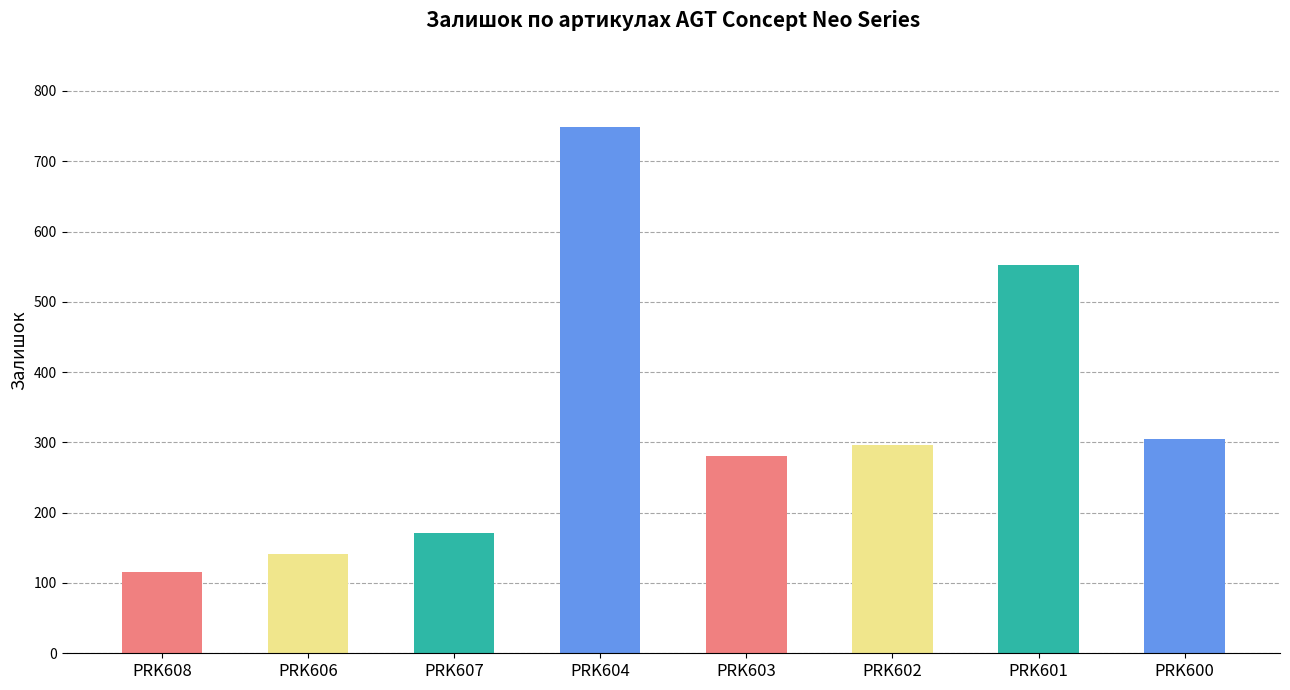

The chart shows a value of 305 at PRK600. True or false?

True